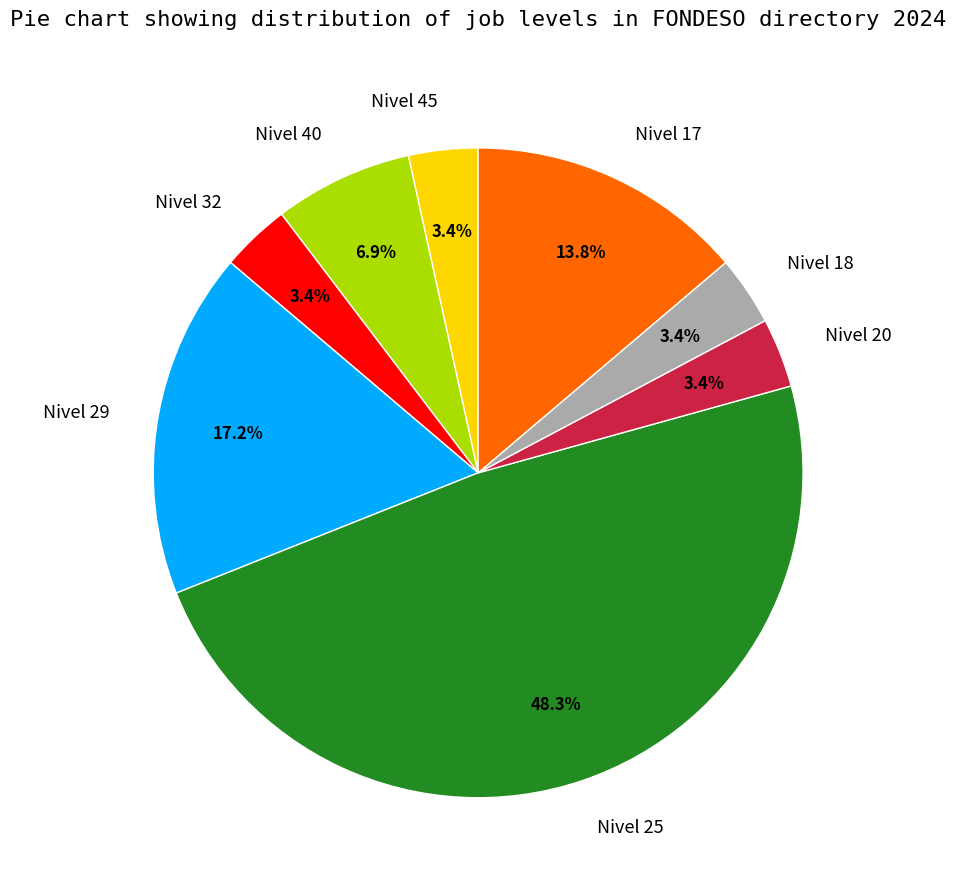

Is there any slice that represents more than half of the pie?

No